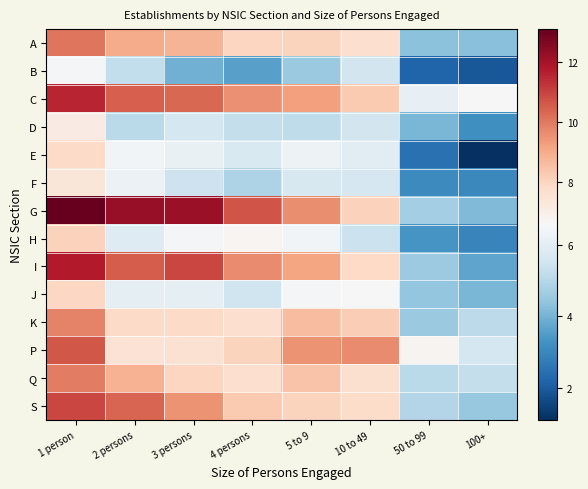

Reading right to left, transcribe all the data shown in this chart.

A: 100+=4.3	50 to 99=4.3	10 to 49=7.7	5 to 9=8.0	4 persons=8.0	3 persons=8.8	2 persons=9.0	1 person=10.1
B: 100+=1.9	50 to 99=2.2	10 to 49=5.5	5 to 9=4.5	4 persons=3.6	3 persons=4.0	2 persons=5.2	1 person=6.5
C: 100+=6.6	50 to 99=6.1	10 to 49=8.3	5 to 9=9.3	4 persons=9.5	3 persons=10.3	2 persons=10.5	1 person=11.6
D: 100+=3.2	50 to 99=4.1	10 to 49=5.6	5 to 9=5.2	4 persons=5.3	3 persons=5.6	2 persons=5.1	1 person=7.1
E: 100+=1.1	50 to 99=2.5	10 to 49=6.0	5 to 9=6.3	4 persons=5.7	3 persons=6.1	2 persons=6.4	1 person=7.8
F: 100+=3.0	50 to 99=3.1	10 to 49=5.6	5 to 9=5.7	4 persons=4.9	3 persons=5.4	2 persons=6.3	1 person=7.4
G: 100+=4.2	50 to 99=4.7	10 to 49=8.1	5 to 9=9.6	4 persons=10.7	3 persons=12.2	2 persons=12.3	1 person=13.1
H: 100+=2.9	50 to 99=3.3	10 to 49=5.4	5 to 9=6.4	4 persons=6.7	3 persons=6.5	2 persons=5.9	1 person=8.1
I: 100+=3.7	50 to 99=4.6	10 to 49=7.9	5 to 9=9.2	4 persons=9.6	3 persons=11.0	2 persons=10.5	1 person=11.8
J: 100+=4.1	50 to 99=4.4	10 to 49=6.5	5 to 9=6.5	4 persons=5.5	3 persons=6.1	2 persons=6.0	1 person=7.9
K: 100+=5.1	50 to 99=4.5	10 to 49=8.2	5 to 9=8.6	4 persons=7.7	3 persons=7.8	2 persons=7.8	1 person=9.8
P: 100+=5.6	50 to 99=6.7	10 to 49=9.6	5 to 9=9.5	4 persons=8.0	3 persons=7.6	2 persons=7.5	1 person=10.6
Q: 100+=5.3	50 to 99=5.1	10 to 49=7.6	5 to 9=8.4	4 persons=7.7	3 persons=8.0	2 persons=8.8	1 person=9.9
S: 100+=4.5	50 to 99=5.0	10 to 49=7.8	5 to 9=8.0	4 persons=8.3	3 persons=9.5	2 persons=10.4	1 person=11.0